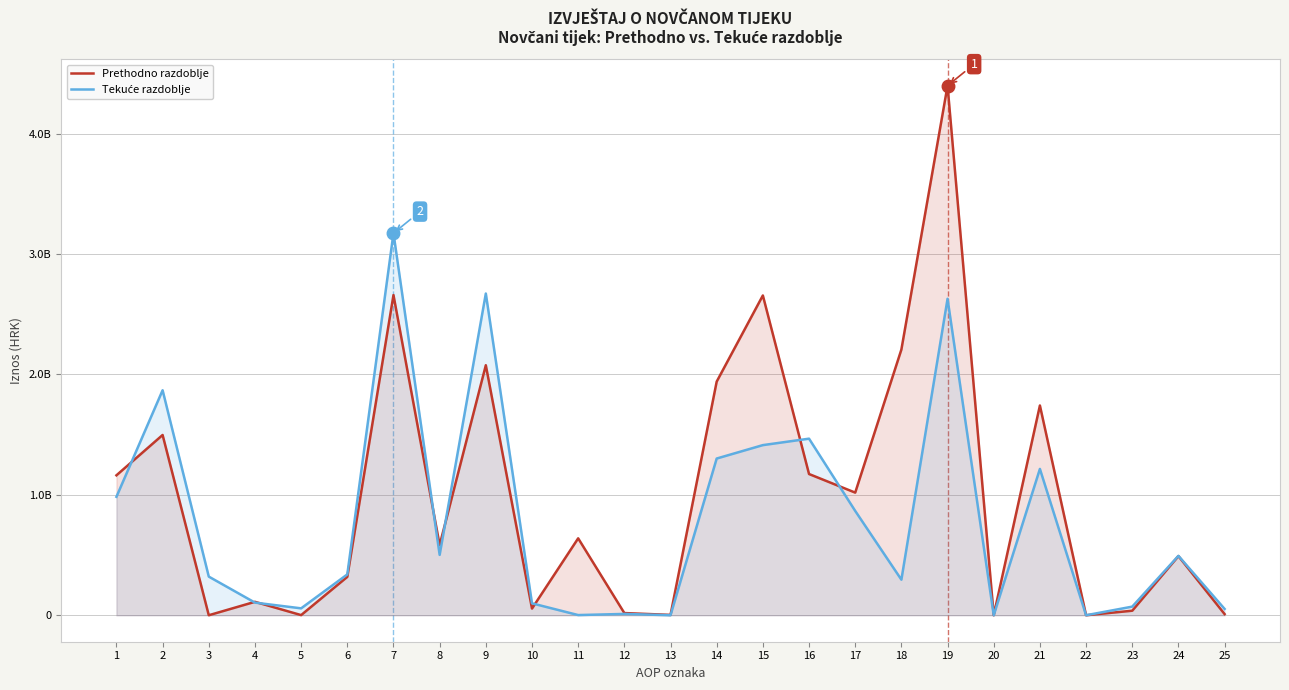

Is it true that Prethodno razdoblje equals 1448703.8 at 13?

False